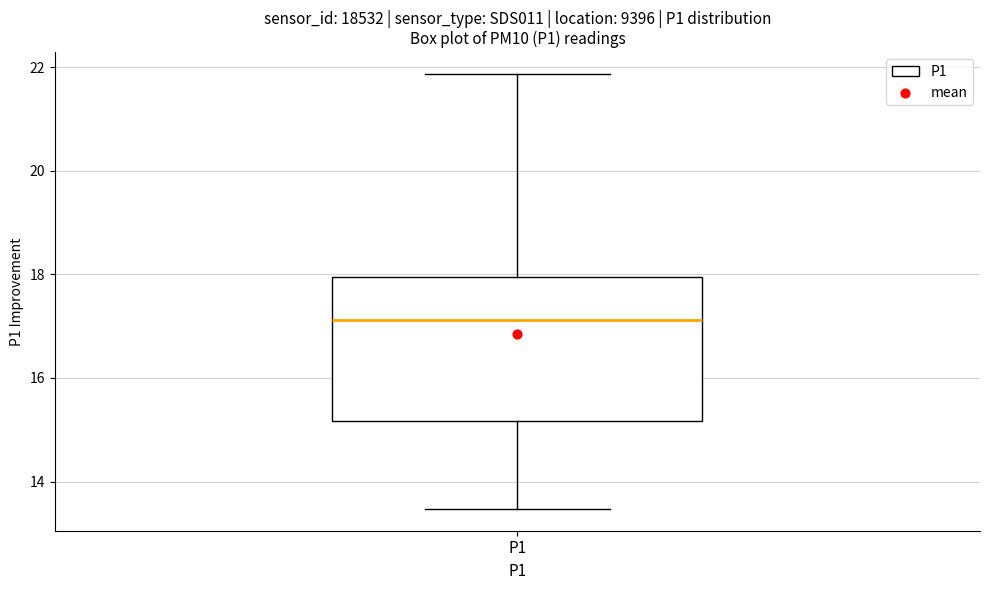

Transcribe this box plot: give where the median line is, the range the box spans, and where the two whiskers end, as read against the y-axis. The values are not printed on the chart, so give them approximately, as read against the axis.

median 17.2, box 15.2 to 18.0, whiskers 13.4 to 21.8